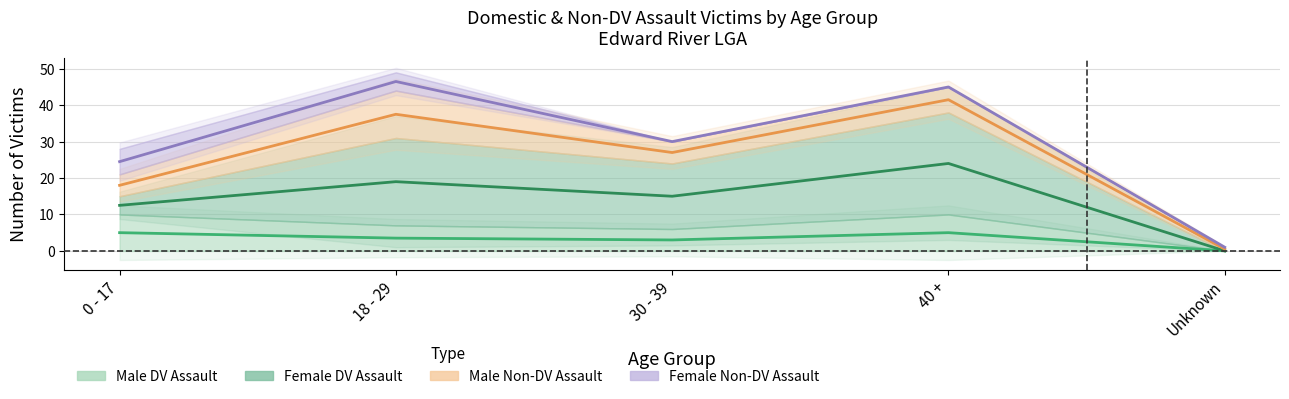

In Male DV Assault, how many points are lower than both neighbors (excluding endpoints)?

1